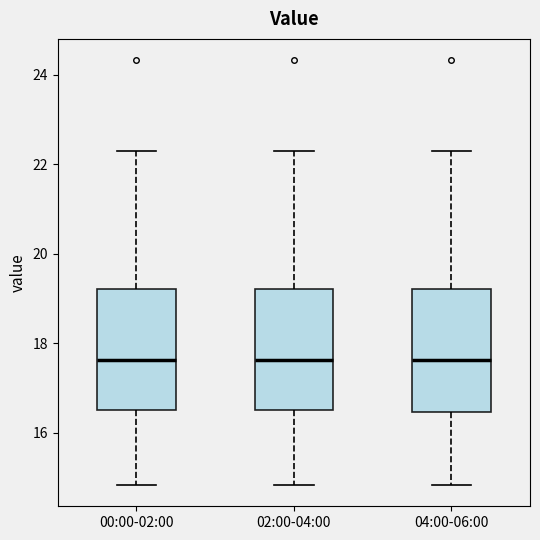

Reading left to right, read every box against the y-axis: the position of its median line, the range the box covers, and the ends of its whiskers. The values are not printed on the chart, so give them approximately, as read against the axis.

00:00-02:00: median 17.6, box 16.6 to 19.2, whiskers 14.8 to 22.4
02:00-04:00: median 17.6, box 16.6 to 19.2, whiskers 14.8 to 22.4
04:00-06:00: median 17.6, box 16.4 to 19.2, whiskers 14.8 to 22.4